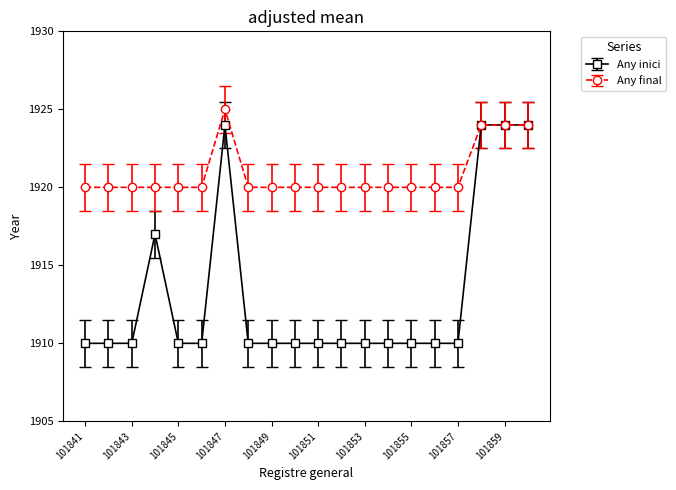

What is the maximum value for Any inici?

1924